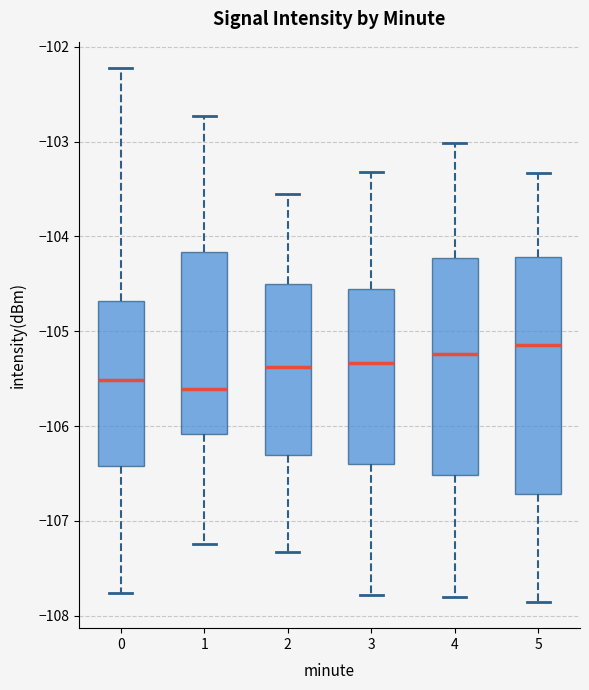

Which box is the tallest, from its lower edge to its upper edge?

5